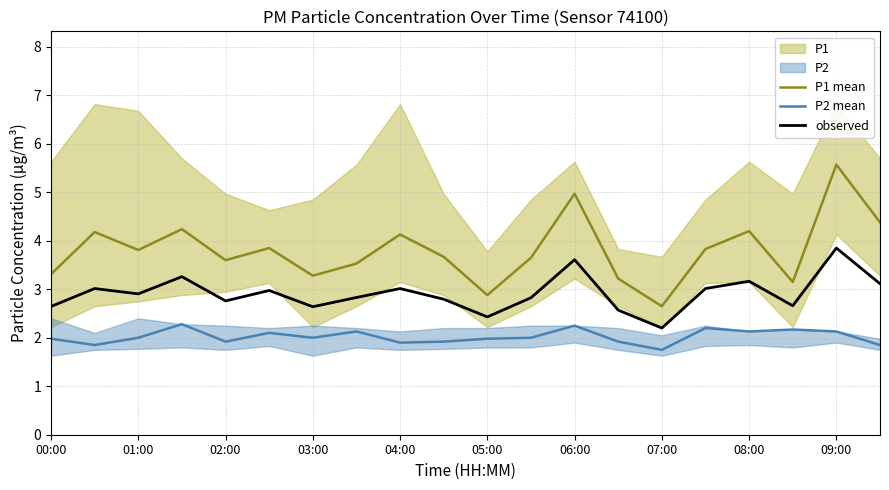

Which category has the lowest value in the observed series?

07:00